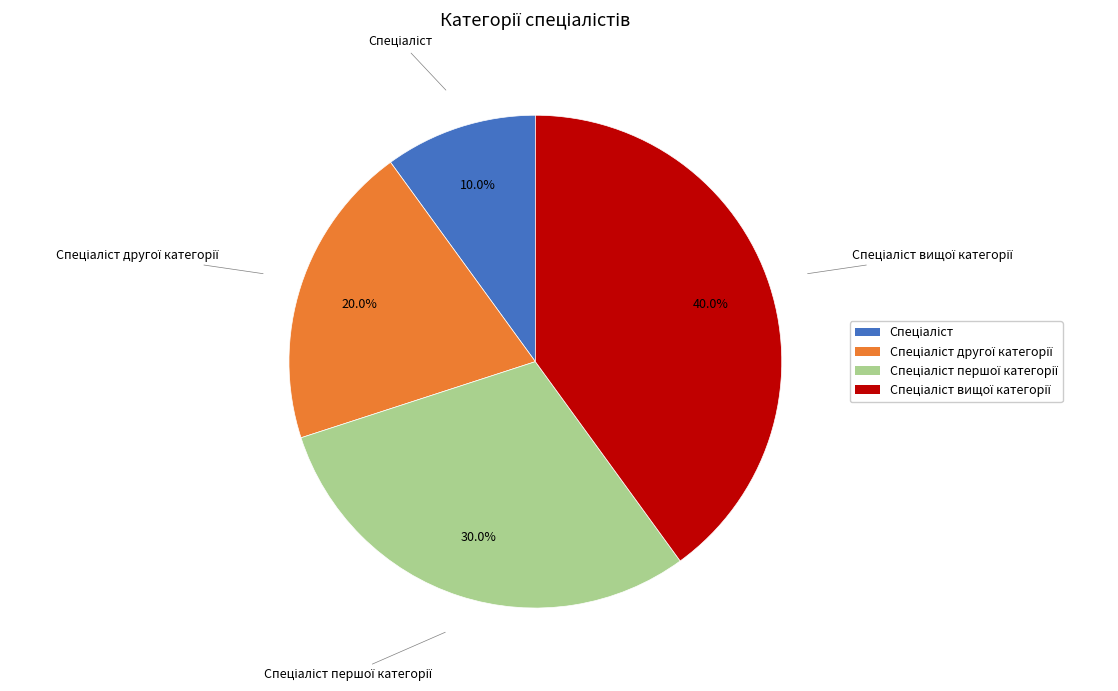

To the nearest percent, what is the average slice percentage?

25%